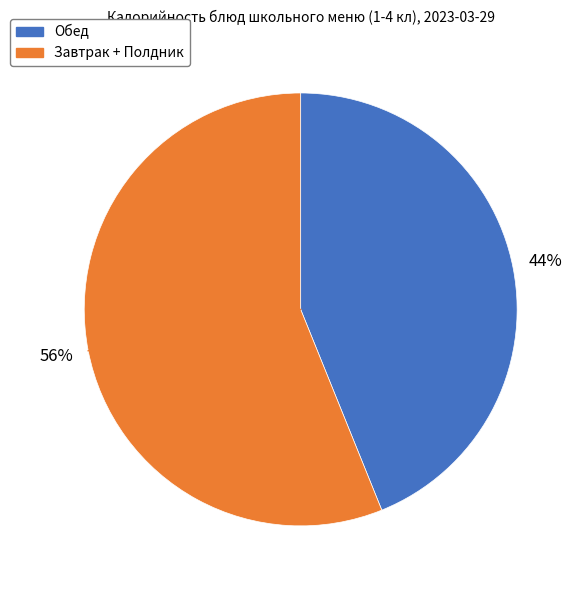

To the nearest percent, what is the difference between the largest and smallest slice percentages?

12%